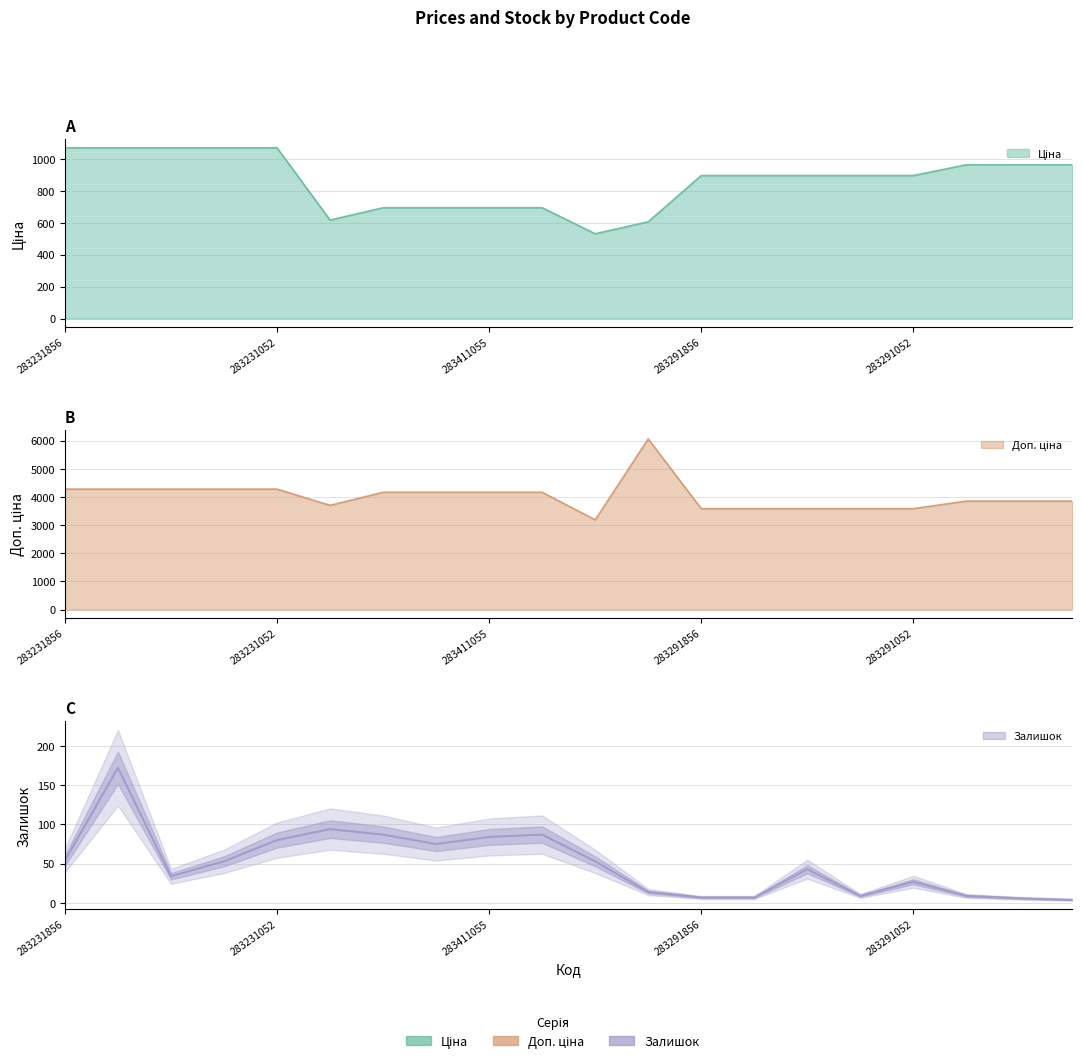

Where does the data first go above 53?

283231856